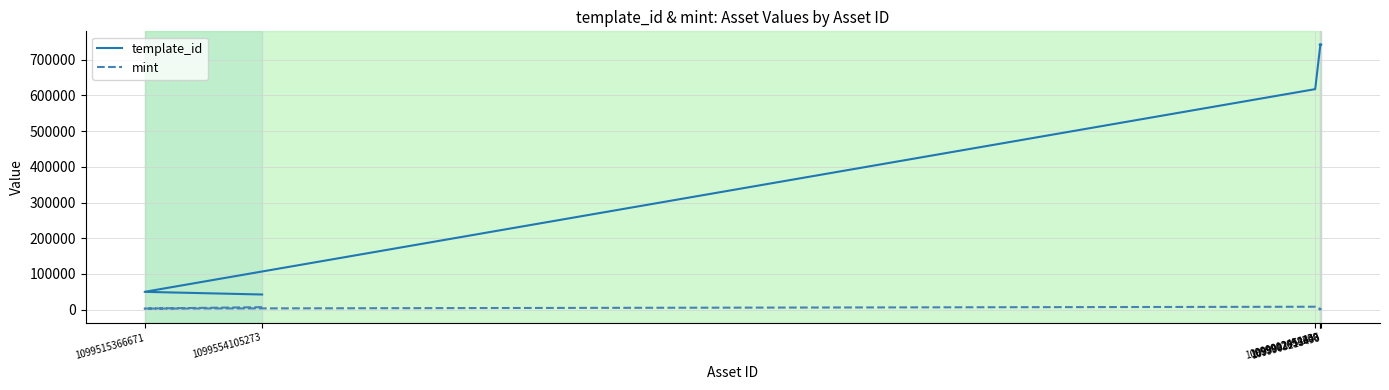

How many data points in template_id are less than 742308?

3